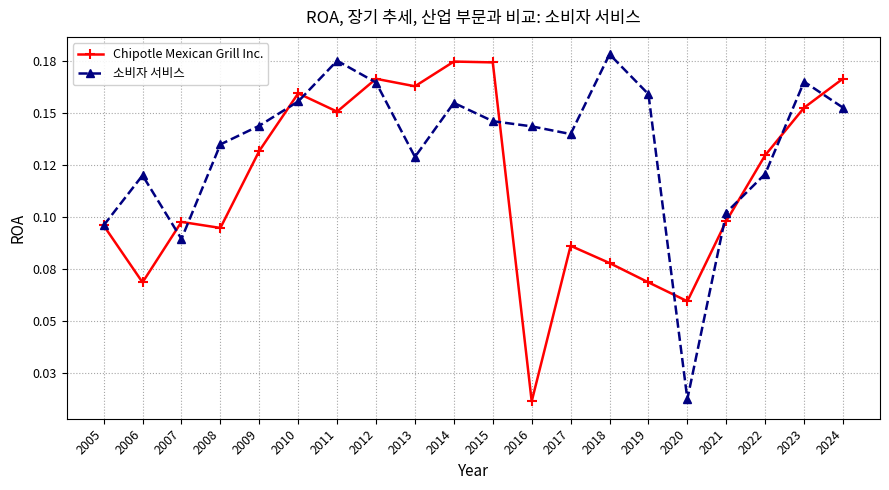

What are all the series names shown in the legend?

Chipotle Mexican Grill Inc., 소비자 서비스